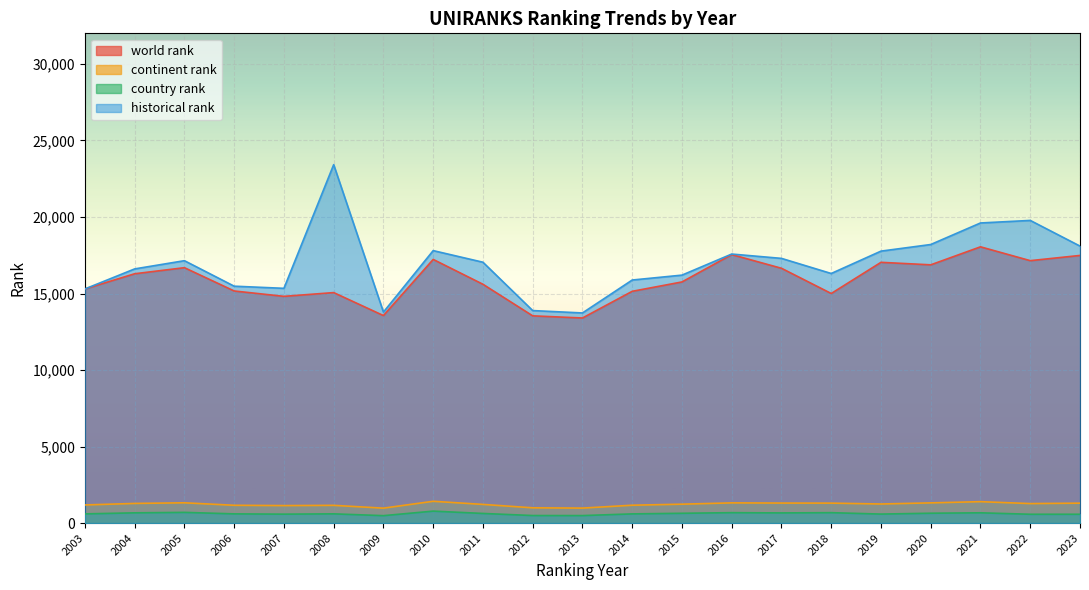

What is the difference between the maximum and second lowest values in the historical rank series?

9633.5